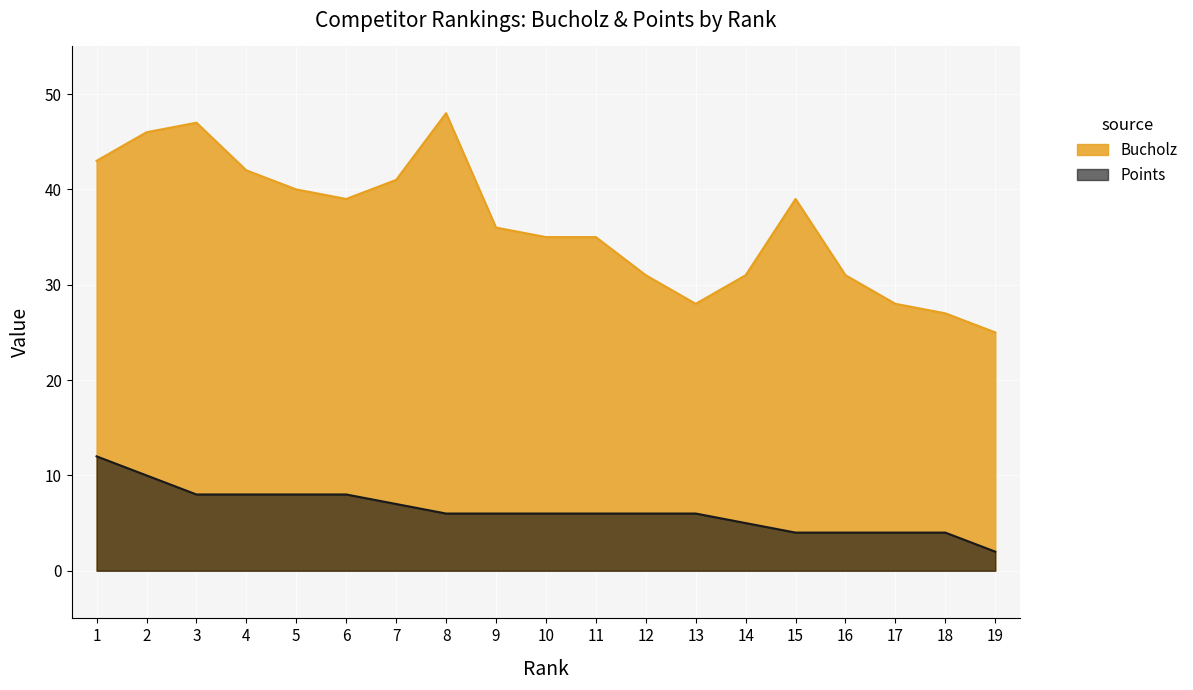

Reading left to right, transcribe all the data shown in this chart.

Bucholz: 43	46	47	42	40	39	41	48	36	35	35	31	28	31	39	31	28	27	25
Points: 12	10	8	8	8	8	7	6	6	6	6	6	6	5	4	4	4	4	2